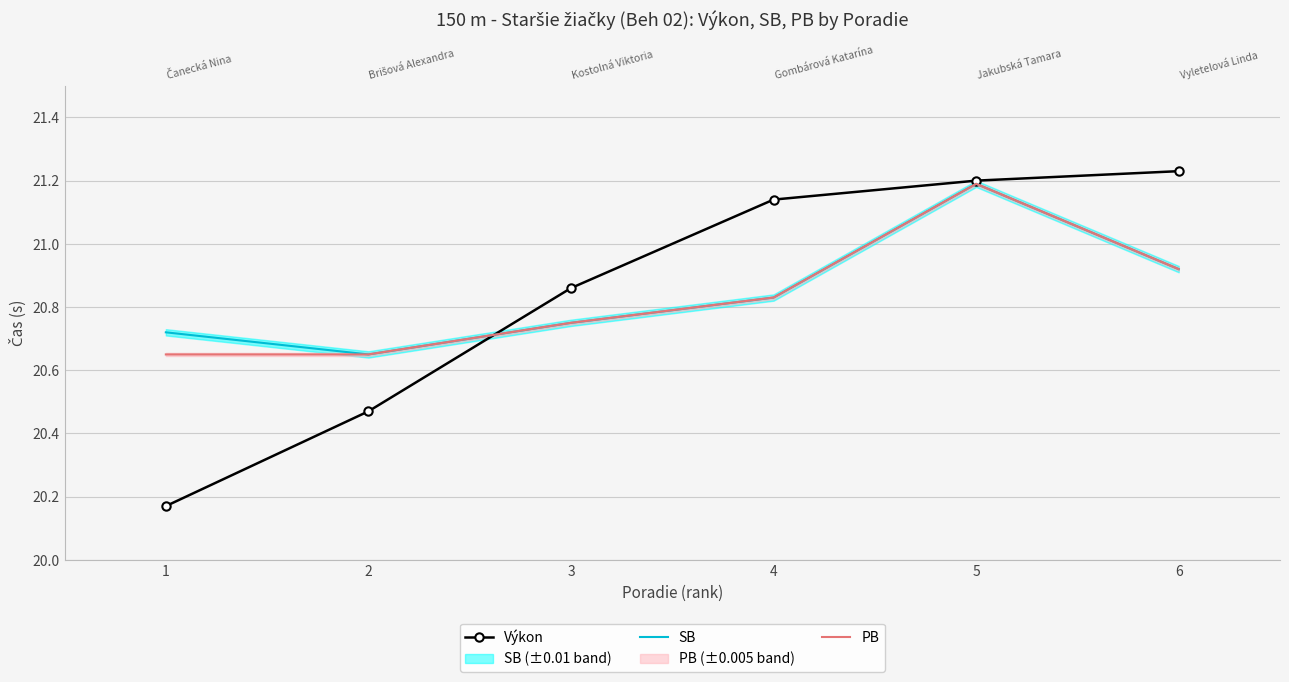

Reading left to right, what are all the values shown in this chart?

Výkon: 20.2	20.5	20.9	21.1	21.2	21.2
SB: 20.7	20.6	20.8	20.8	21.2	20.9
PB: 20.6	20.6	20.8	20.8	21.2	20.9